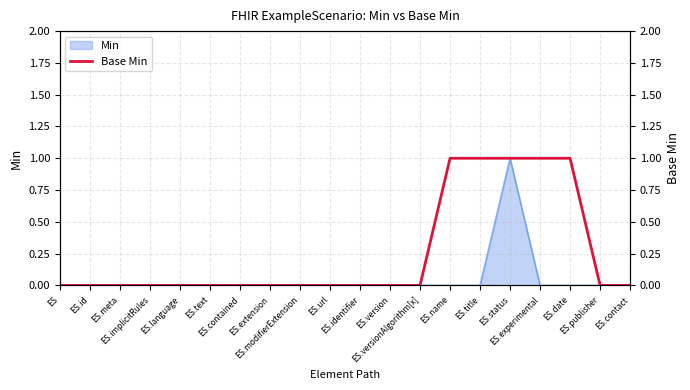

How many lines are shown in the chart?

1